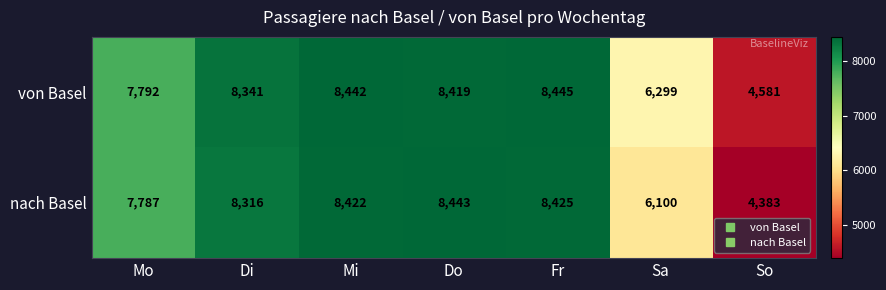

At how many categories does at least one series exceed 6431?

5